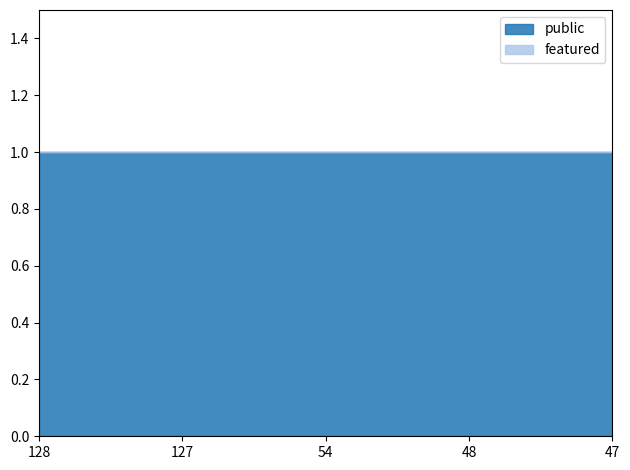

What is the average value of the public series?

1